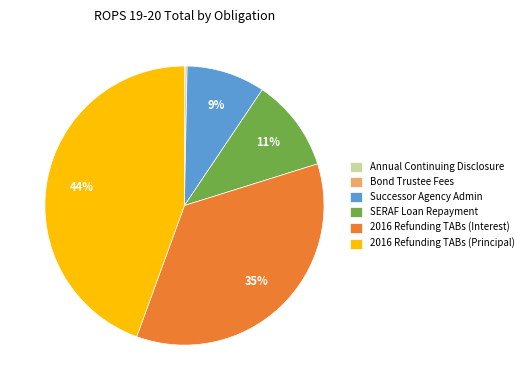

To the nearest percent, what percentage of the pie is SERAF Loan Repayment?

11%